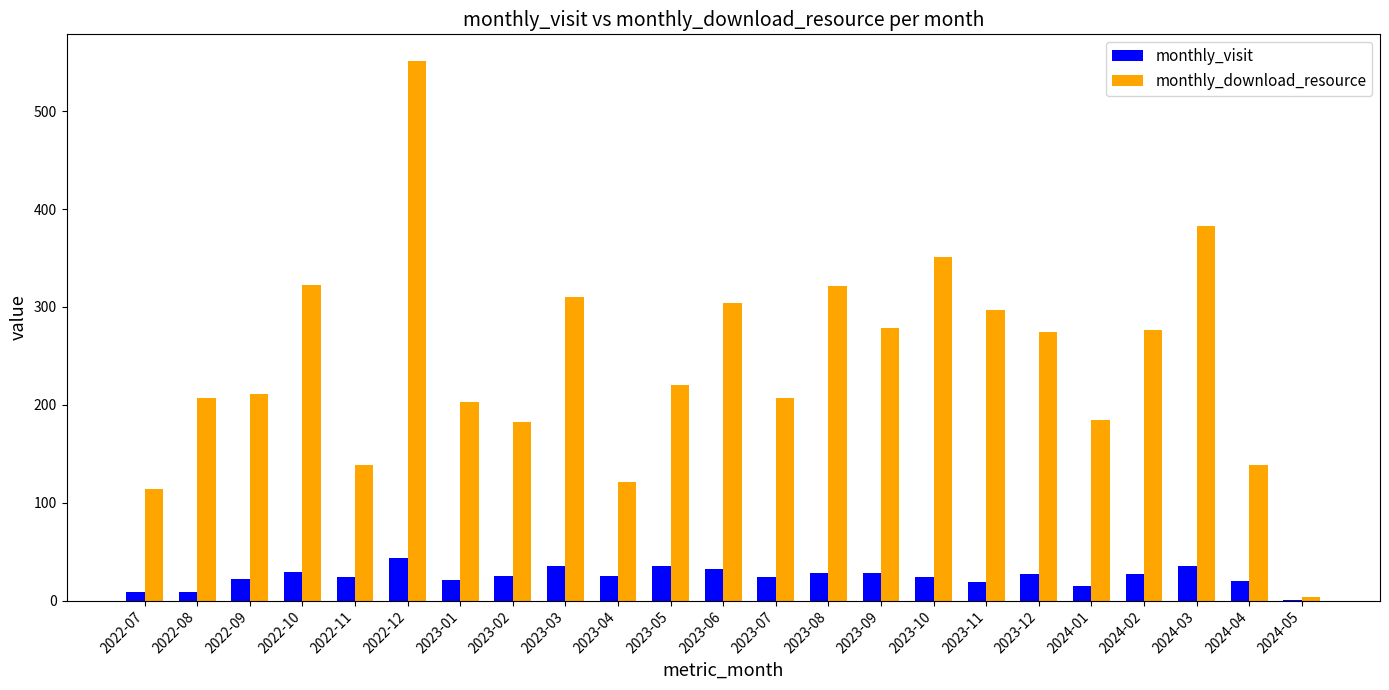

What are all the series names shown in the legend?

monthly_visit, monthly_download_resource